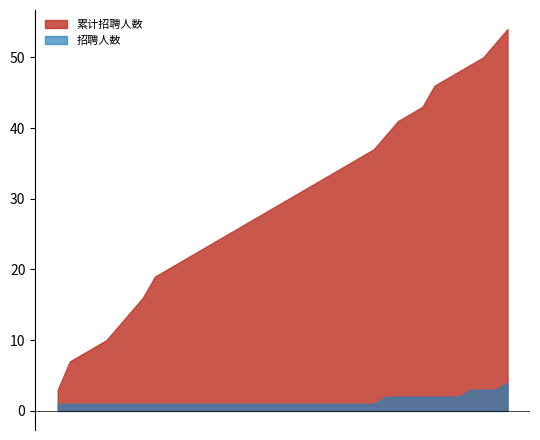

How many data points does each series have?

38